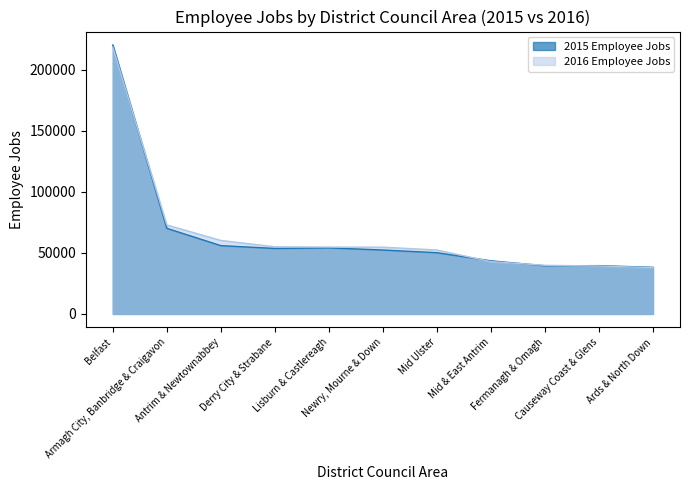

At Causeway Coast & Glens, list the series in order from largest to smallest.

2015 Employee Jobs, 2016 Employee Jobs